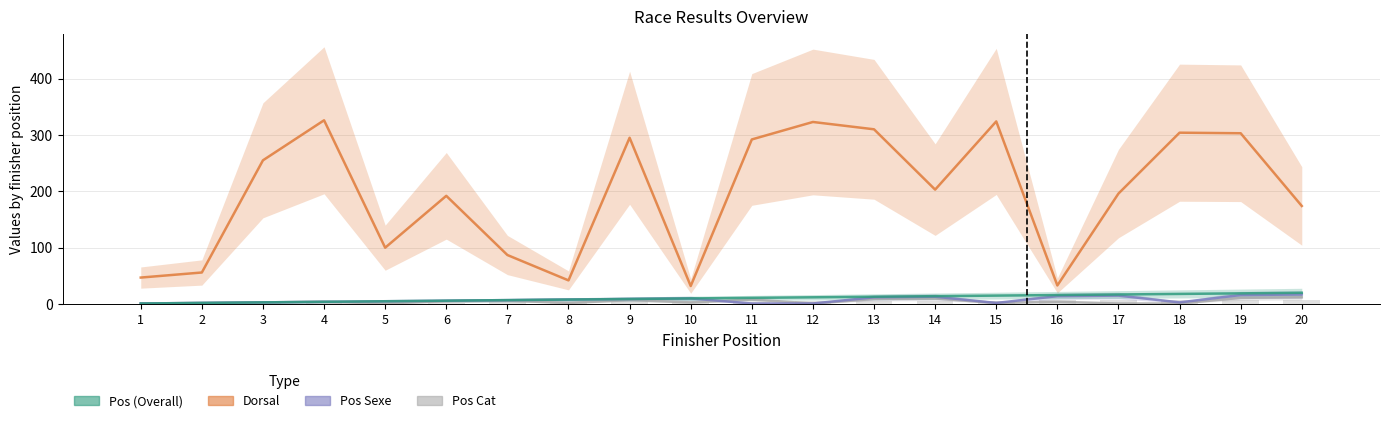

What is the sum of all Pos Cat values?

93.0